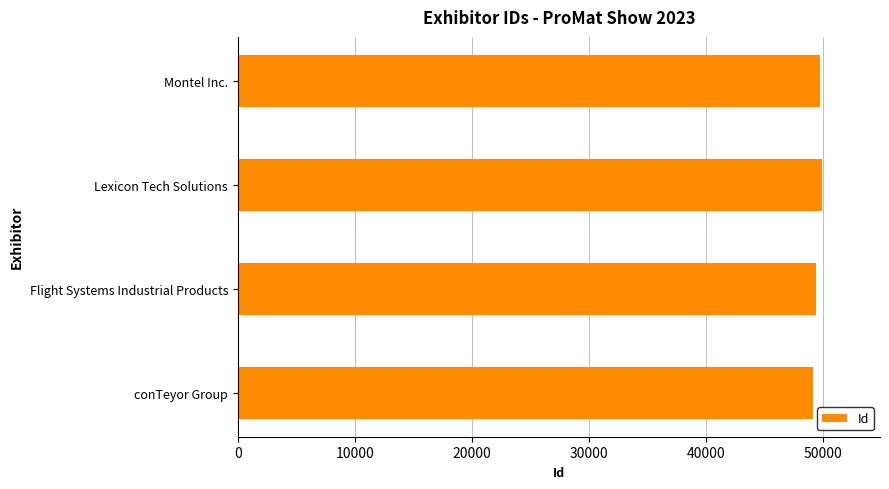

What is the ratio of the value at conTeyor Group to the value at Lexicon Tech Solutions?

1.0